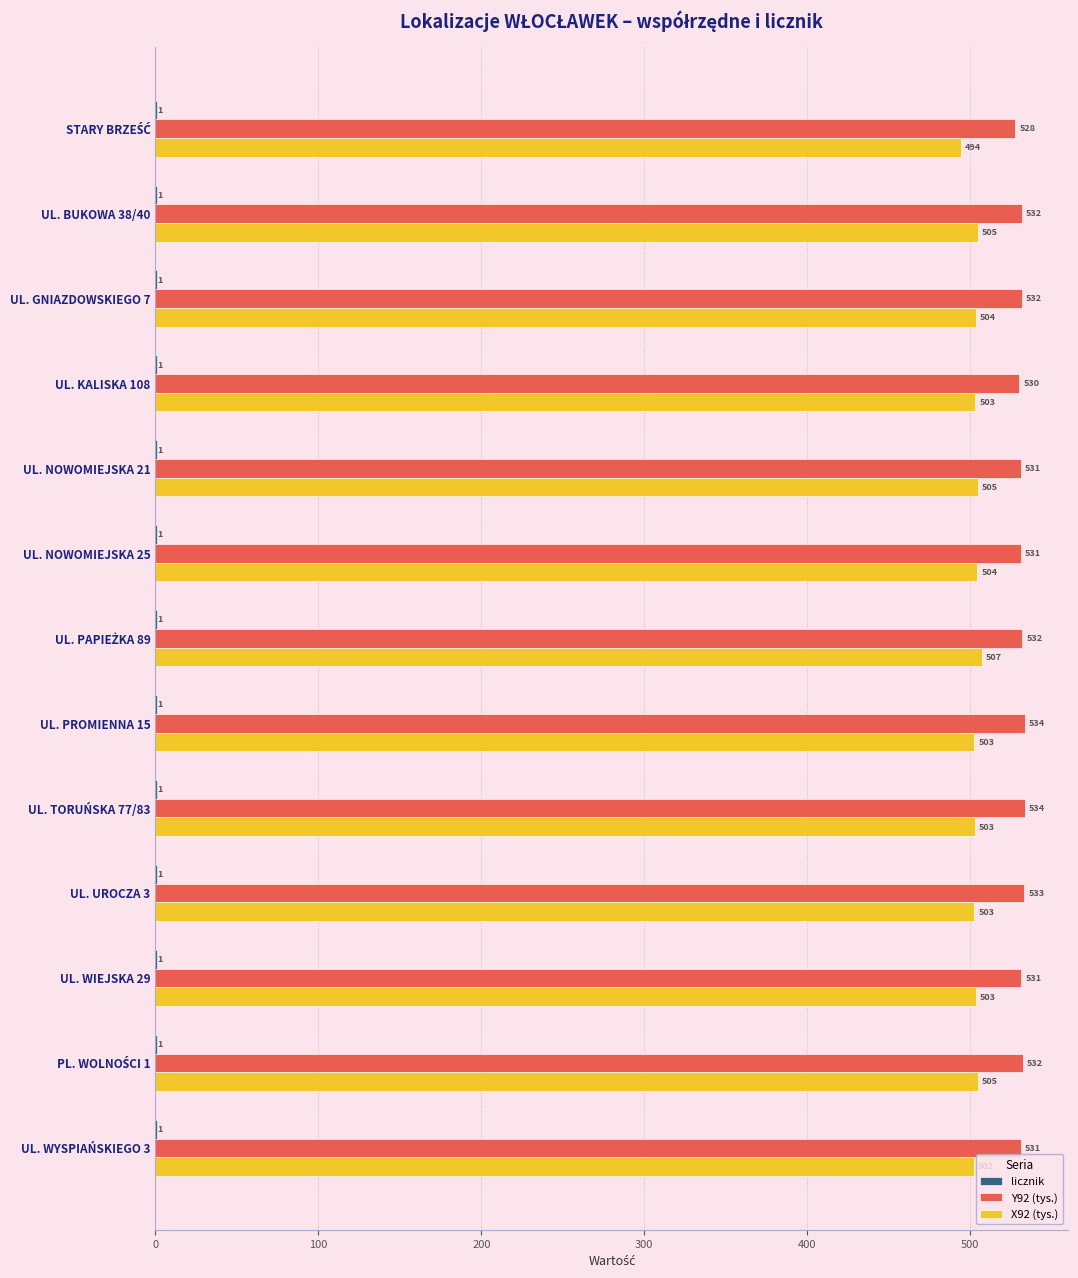

Which series changed the most between UL. NOWOMIEJSKA 25 and UL. UROCZA 3?

Y92 (tys.)